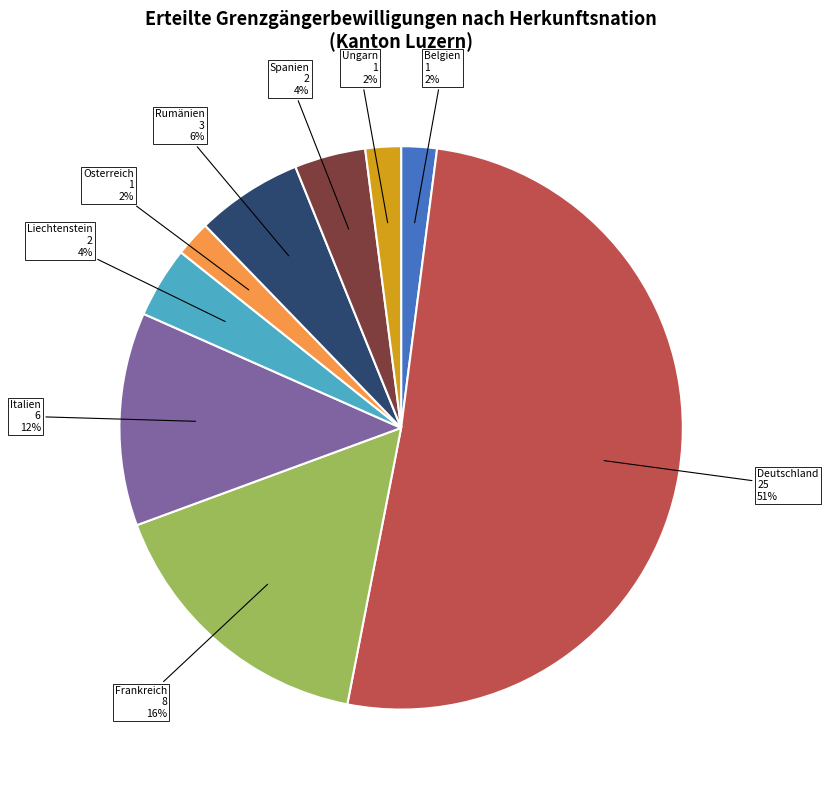

Which category has the biggest portion of the pie?

Deutschland